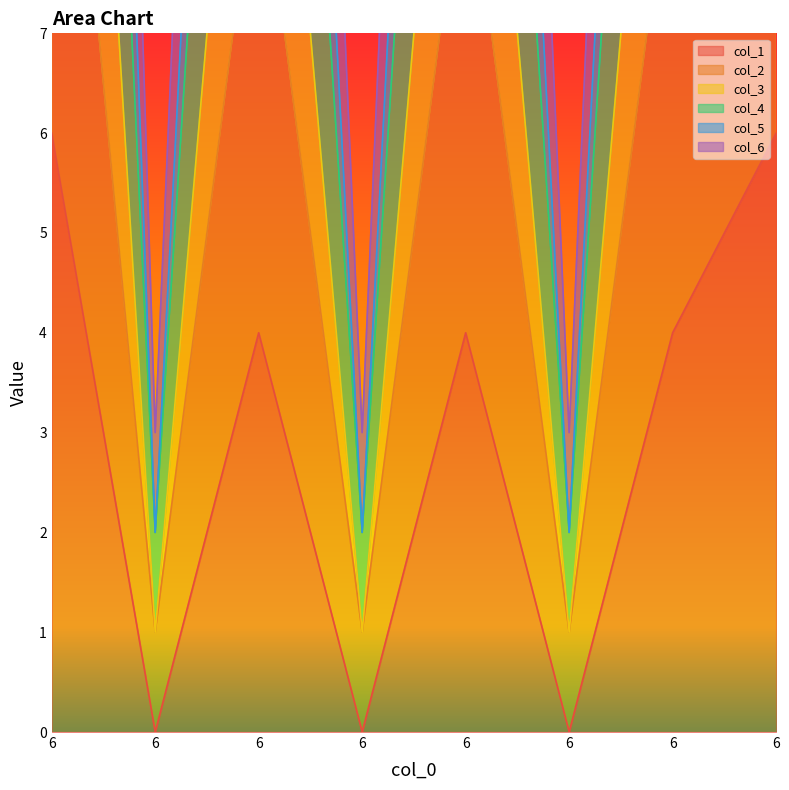

At which category does the chart reach its peak across all series?

6